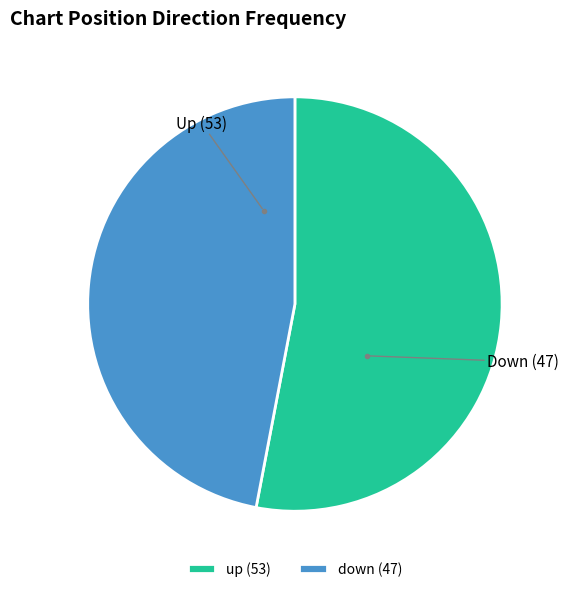

Approximately how many times larger is the value at up compared to down?

1.1